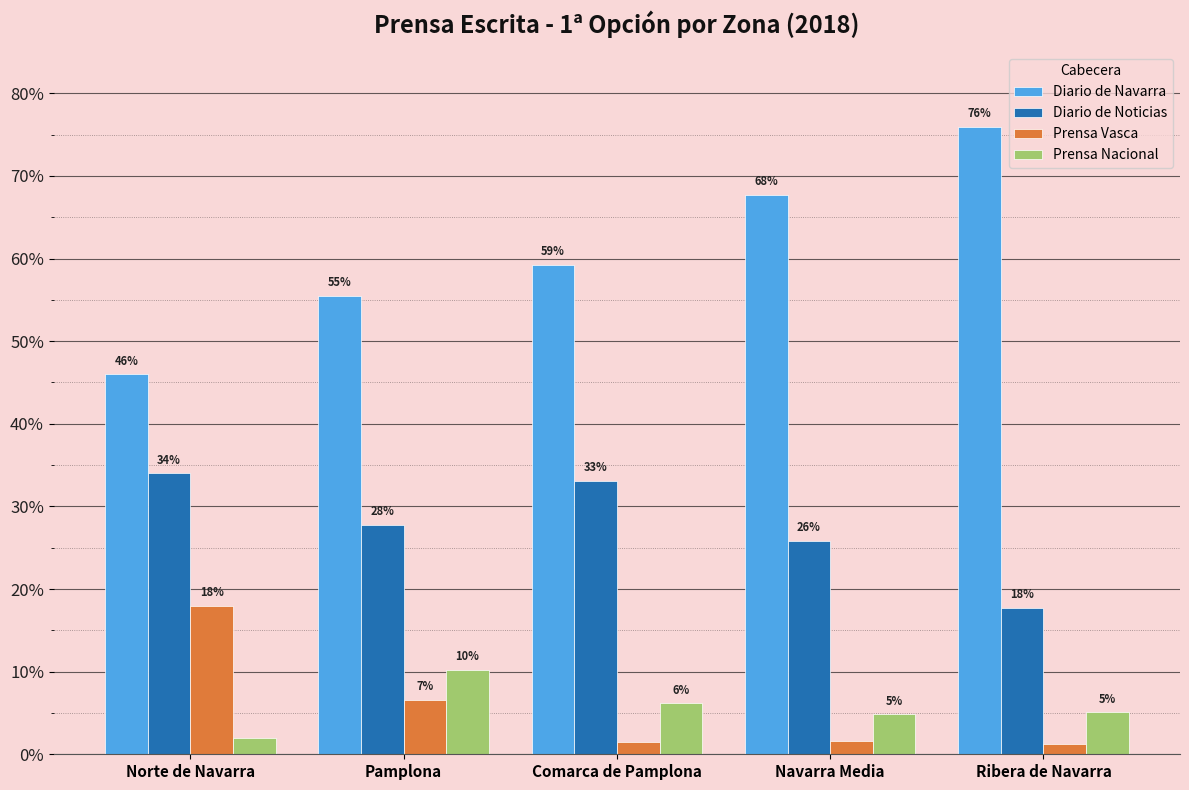

What is the sum of all Diario de Noticias values?

1.4